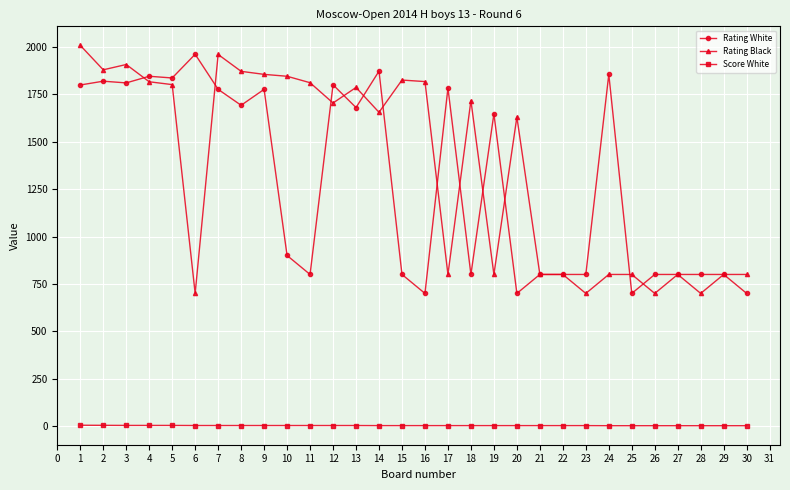

How many lines are shown in the chart?

3